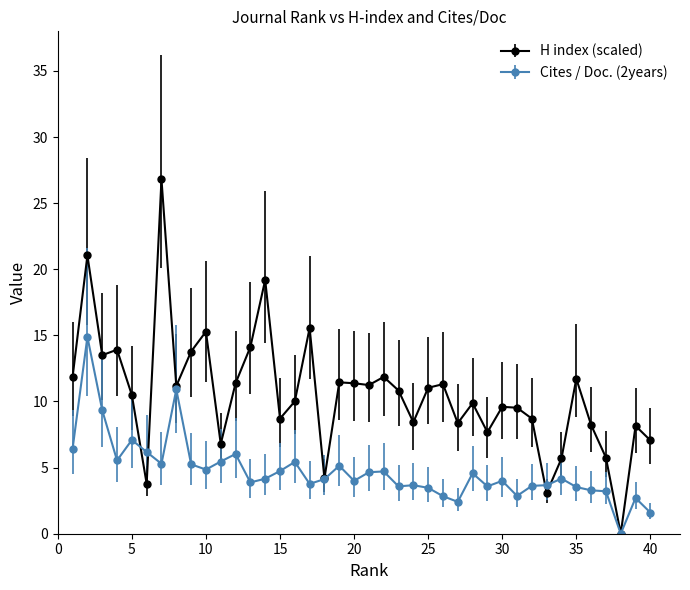

Which series has the widest spread of values?

H index (scaled)